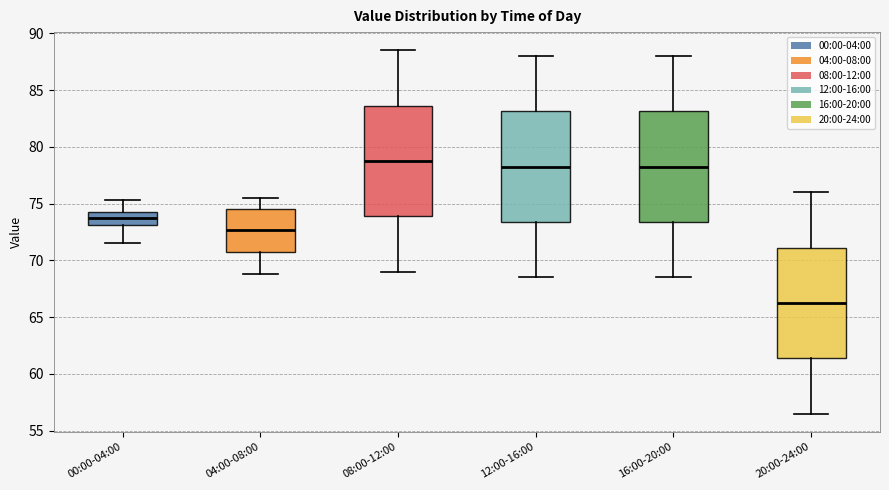

Reading left to right, transcribe this box plot: for each box, give where its median line is, the range the box spans, and where its two whiskers end, as read against the y-axis. The values are not printed on the chart, so give them approximately, as read against the axis.

00:00-04:00: median 73.5, box 73.0 to 74.0, whiskers 71.5 to 75.5
04:00-08:00: median 72.5, box 71.0 to 74.5, whiskers 69.0 to 75.5
08:00-12:00: median 79.0, box 74.0 to 83.5, whiskers 69.0 to 88.5
12:00-16:00: median 78.5, box 73.5 to 83.0, whiskers 68.5 to 88.0
16:00-20:00: median 78.5, box 73.5 to 83.0, whiskers 68.5 to 88.0
20:00-24:00: median 66.5, box 61.5 to 71.0, whiskers 56.5 to 76.0